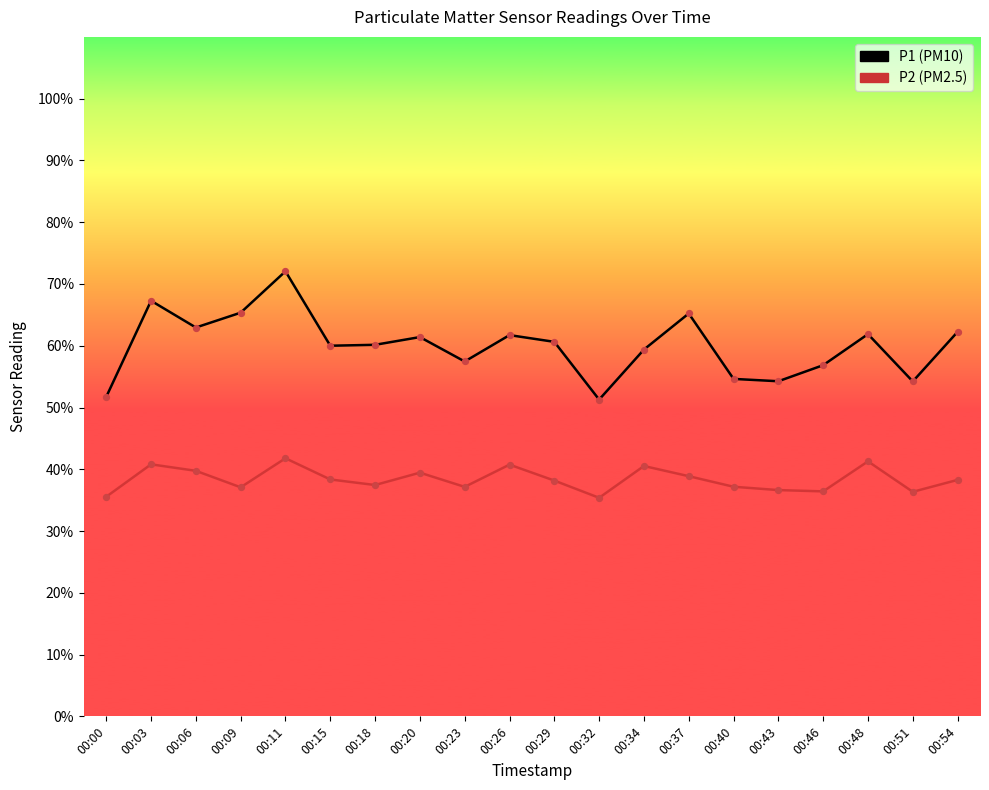

What is the total value across all series at 00:37?

104.1